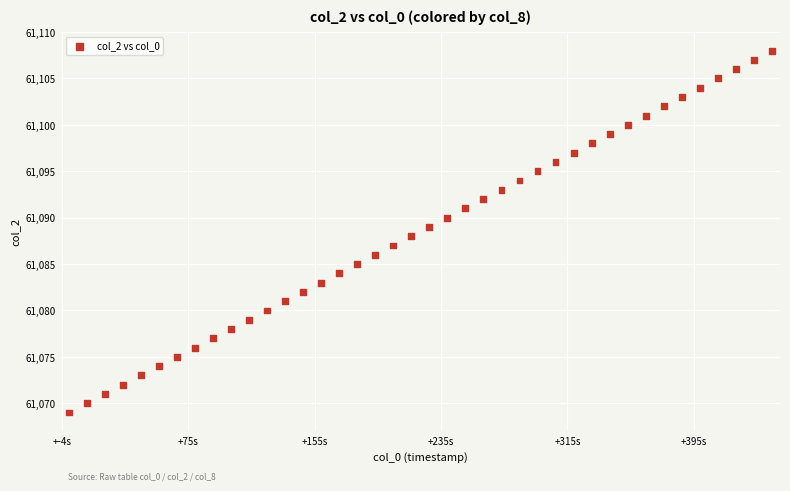

What is the range of Y values (max minus min)?

39